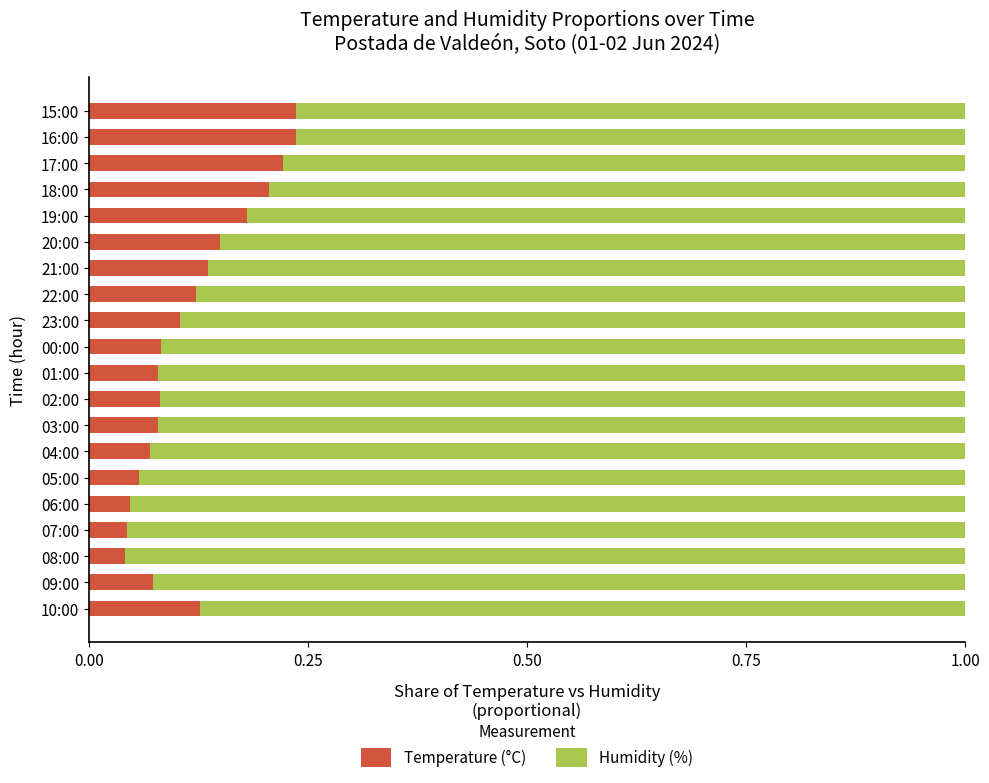

Is it true that Temperature (°C) equals 0.2 at 19:00?

True